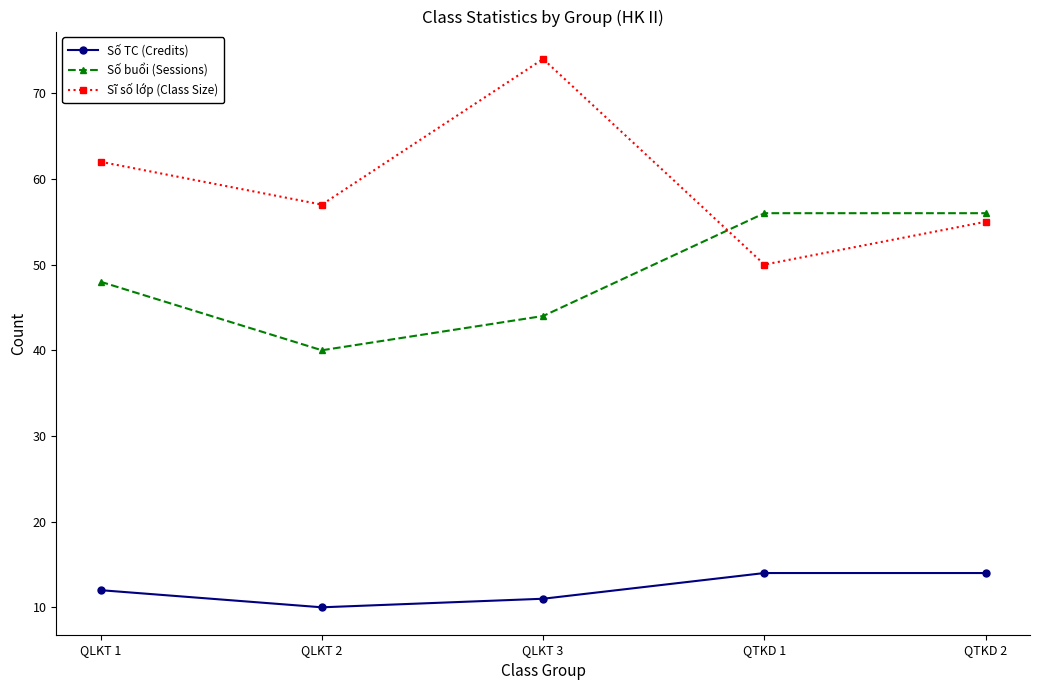

Is this an area chart (filled region under the line)?

No